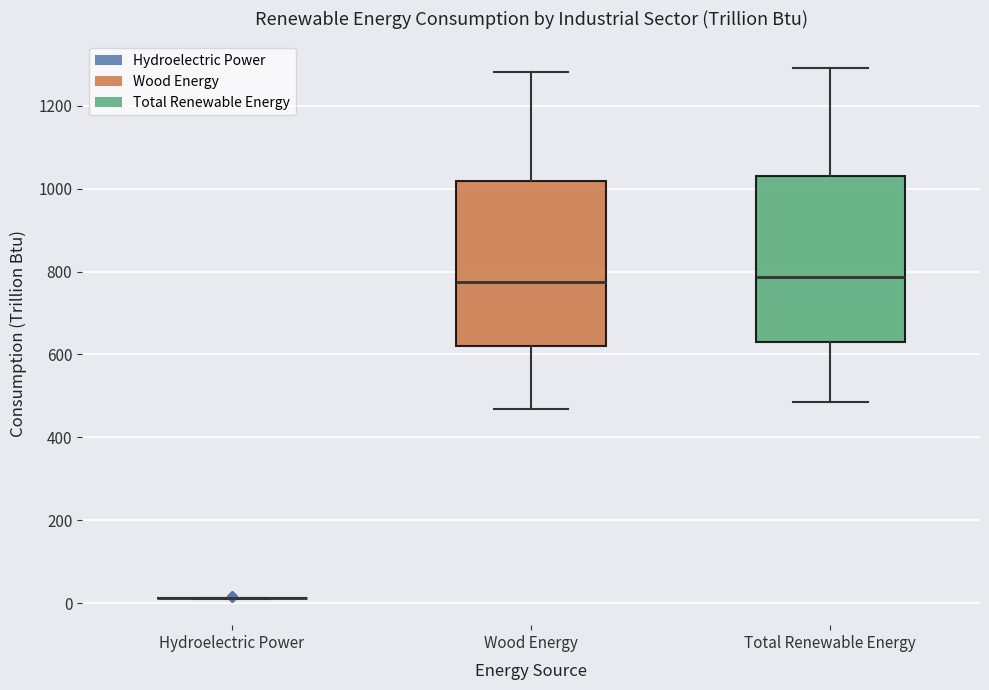

Reading left to right, transcribe this box plot: for each box, give where its median line is, the range the box spans, and where its two whiskers end, as read against the y-axis. The values are not printed on the chart, so give them approximately, as read against the axis.

Hydroelectric Power: box collapsed to a line at 20, whiskers 20 to 20
Wood Energy: median 780, box 620 to 1020, whiskers 460 to 1280
Total Renewable Energy: median 780, box 640 to 1020, whiskers 480 to 1300